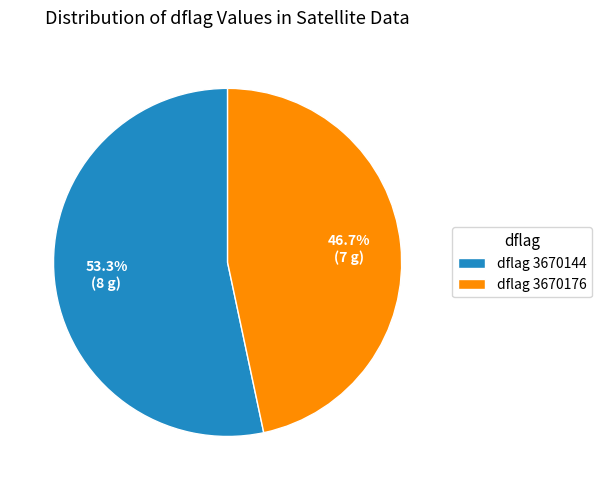

Is dflag 3670144 the majority of the pie?

Yes